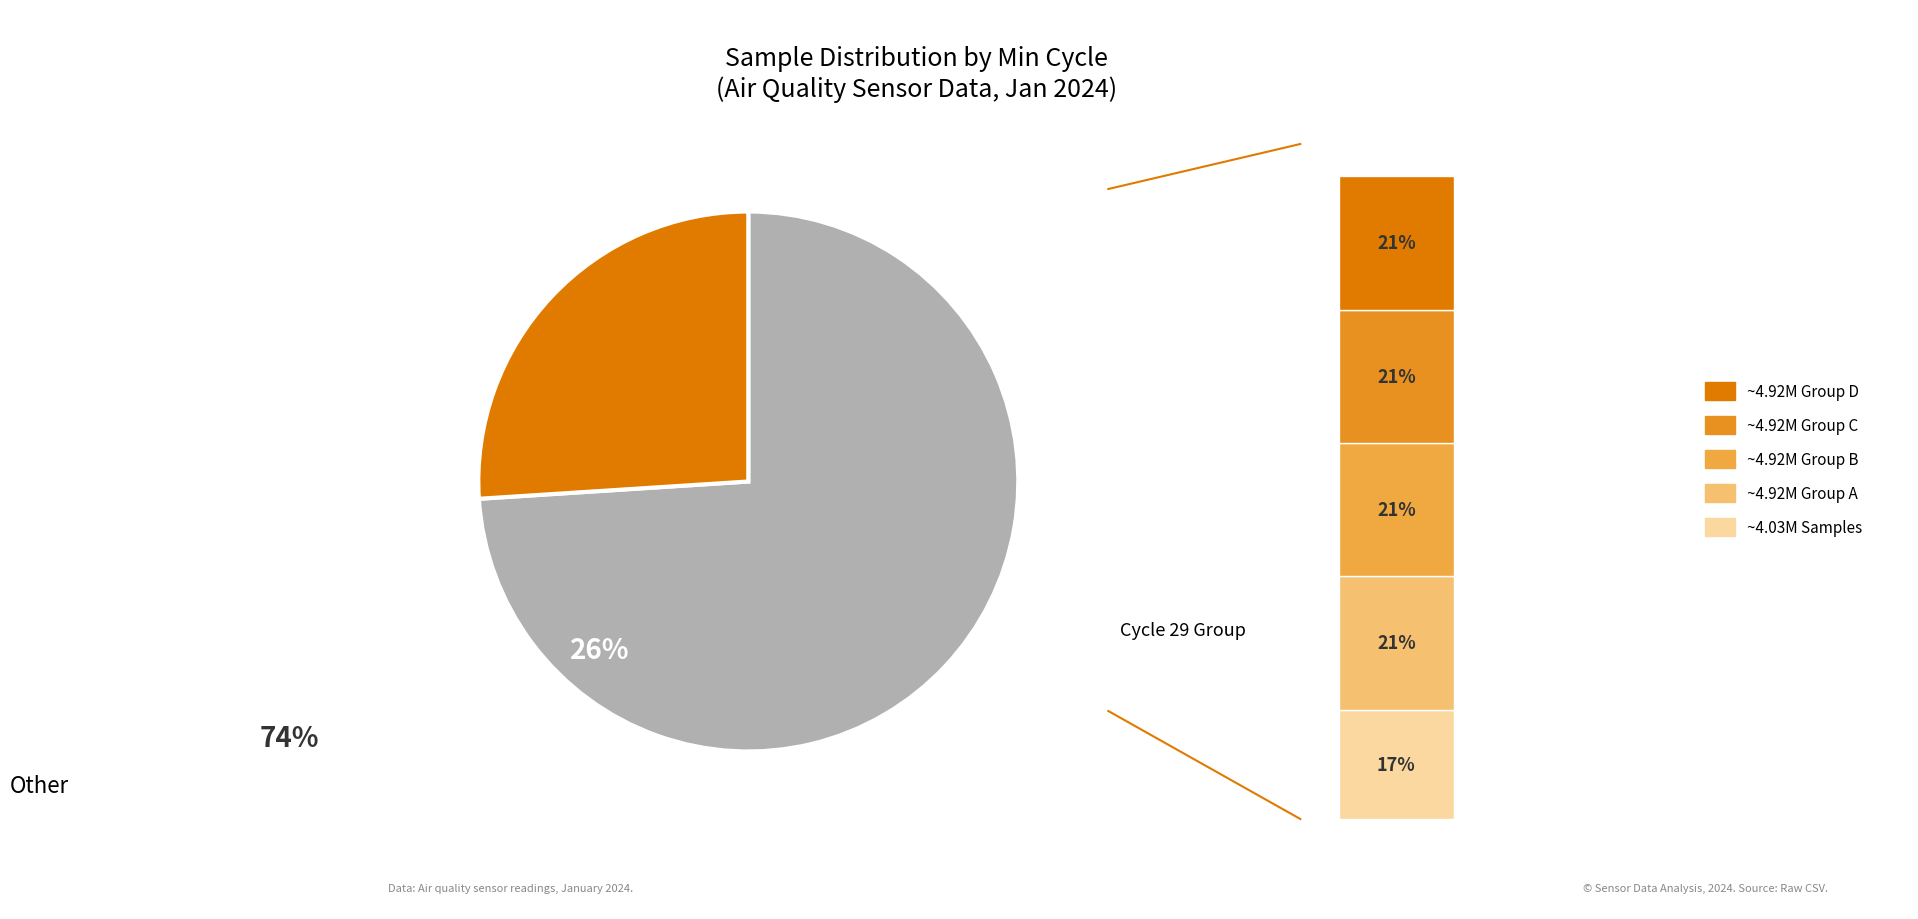

Does Min_cycle=29 account for over 50% of the chart?

No